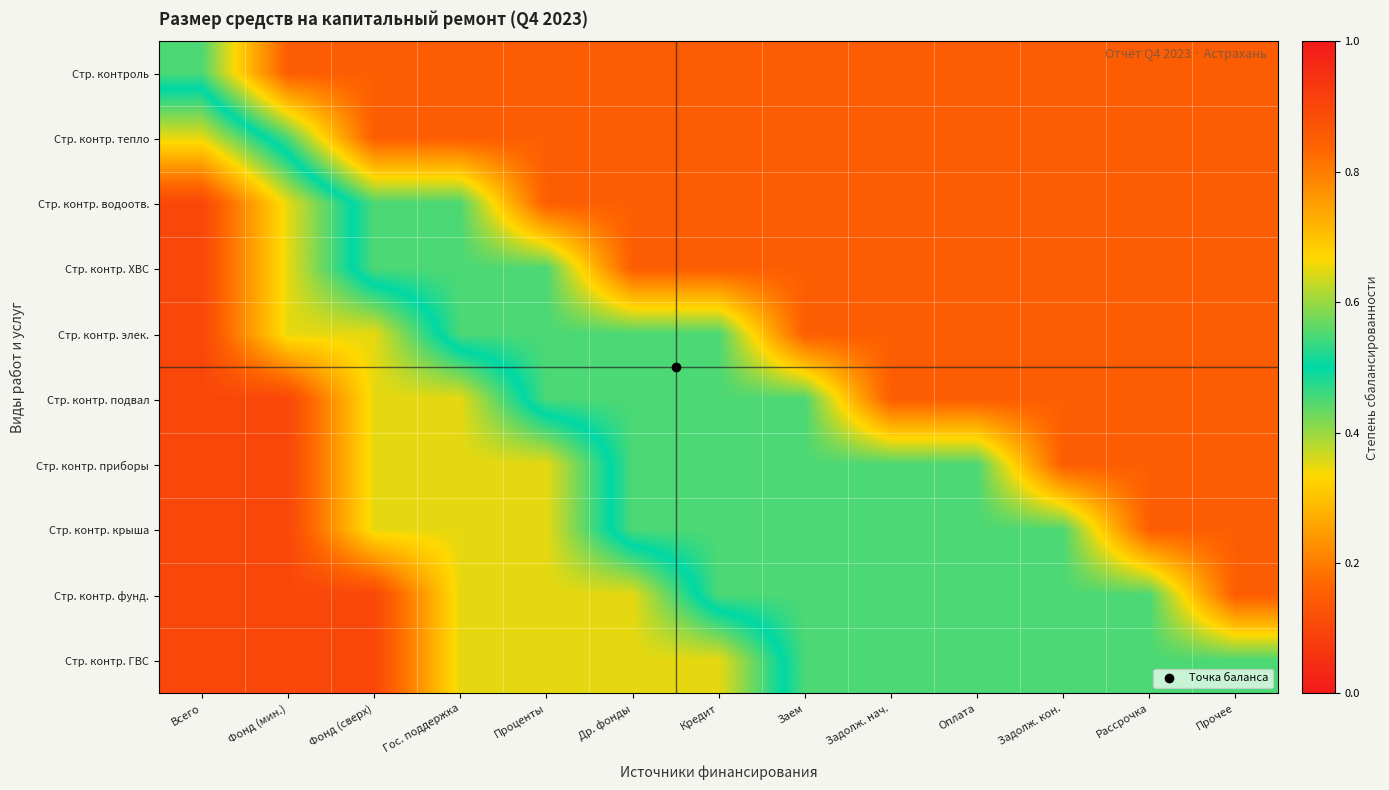

List the series in order of their peak value, highest first.

Стр. контр. водоотв., Стр. контр. ХВС, Стр. контр. элек., Стр. контр. подвал, Стр. контр. приборы, Стр. контр. крыша, Стр. контр. фунд., Стр. контр. ГВС, Стр. контр. тепло, Стр. контроль